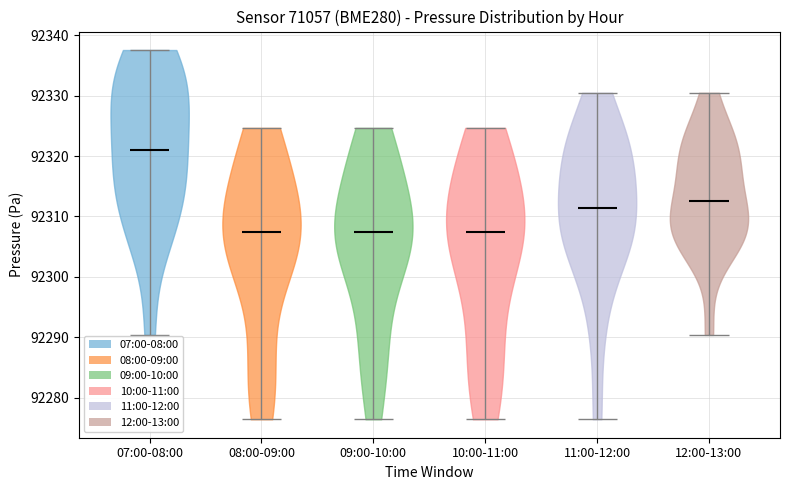

Reading left to right, read every violin against the y-axis: where its median line is, and the lowest and highest points it reaches. The values are not printed on the chart, so give them approximately, as read against the axis.

07:00-08:00: median line 92321, lowest point 92290, highest point 92338
08:00-09:00: median line 92307, lowest point 92276, highest point 92325
09:00-10:00: median line 92307, lowest point 92276, highest point 92325
10:00-11:00: median line 92307, lowest point 92276, highest point 92325
11:00-12:00: median line 92311, lowest point 92276, highest point 92330
12:00-13:00: median line 92313, lowest point 92290, highest point 92330